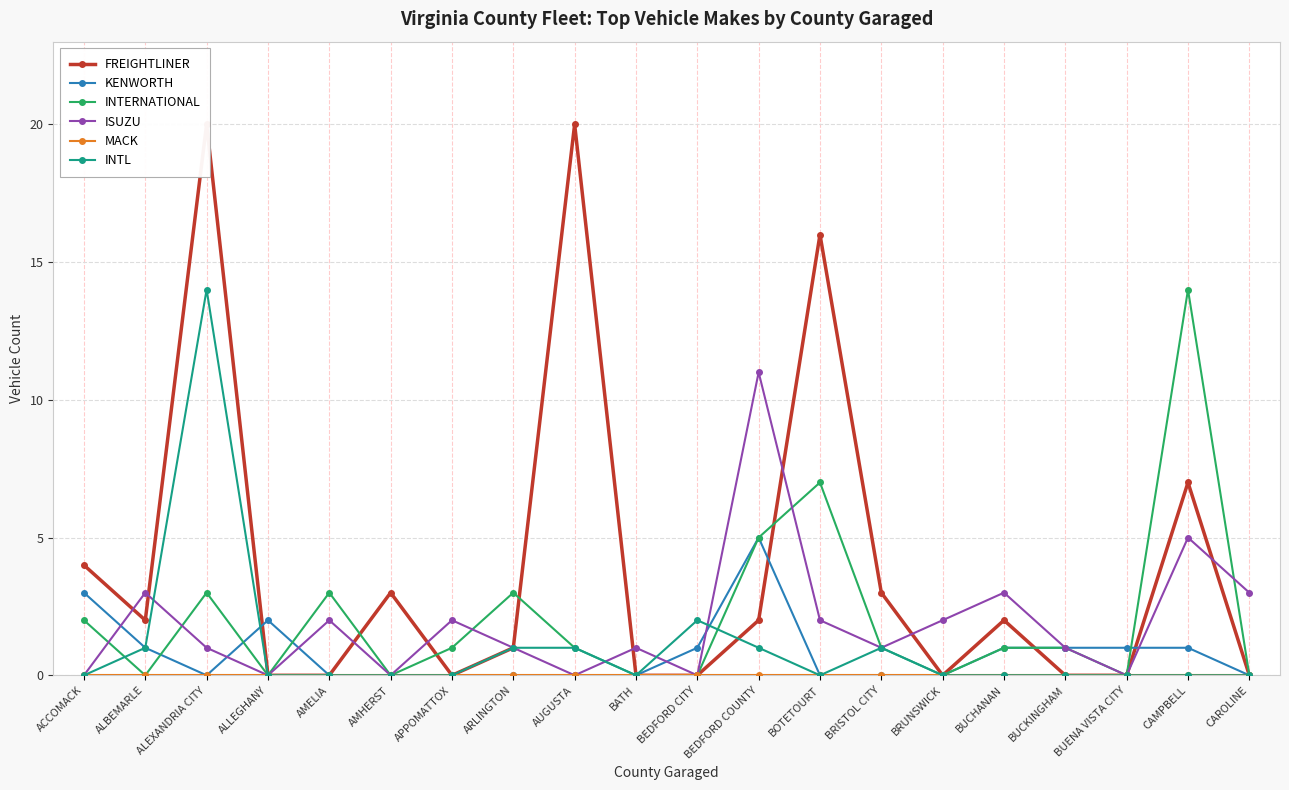

How many intersections are there between KENWORTH and FREIGHTLINER?

4